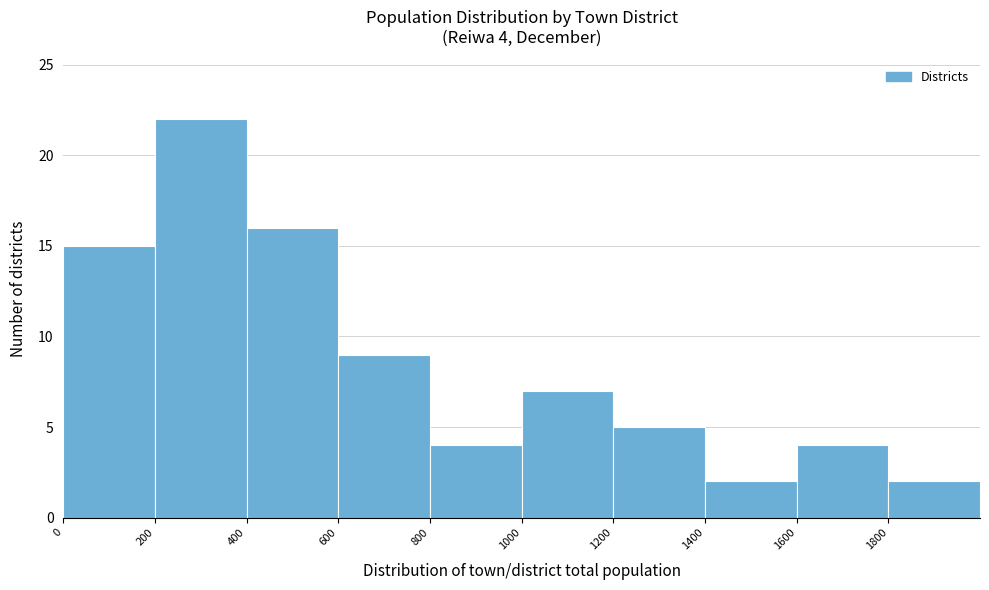

Over which range of the x-axis is the bar tallest?

200 to 400